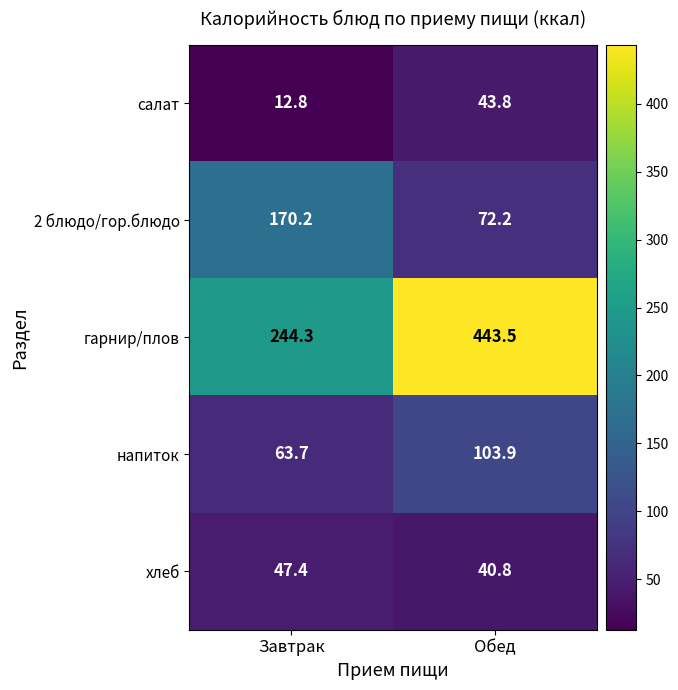

Reading right to left, list all the values displayed in this chart.

салат: Обед=43.8	Завтрак=12.8
2 блюдо/гор.блюдо: Обед=72.2	Завтрак=170.2
гарнир/плов: Обед=443.5	Завтрак=244.3
напиток: Обед=103.9	Завтрак=63.7
хлеб: Обед=40.8	Завтрак=47.4